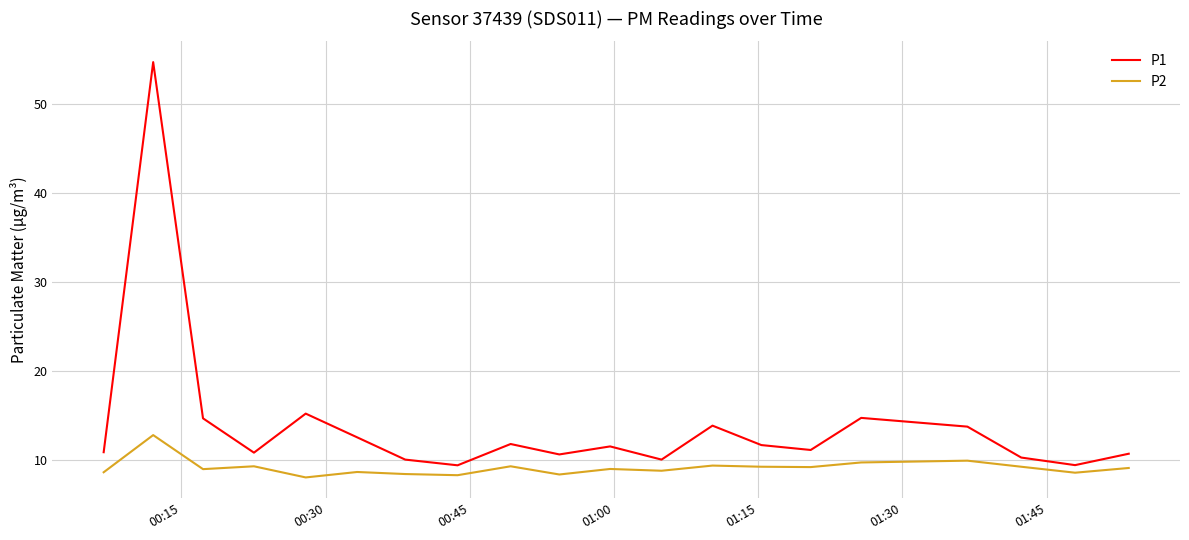

Which series has the largest total across all categories?

P1